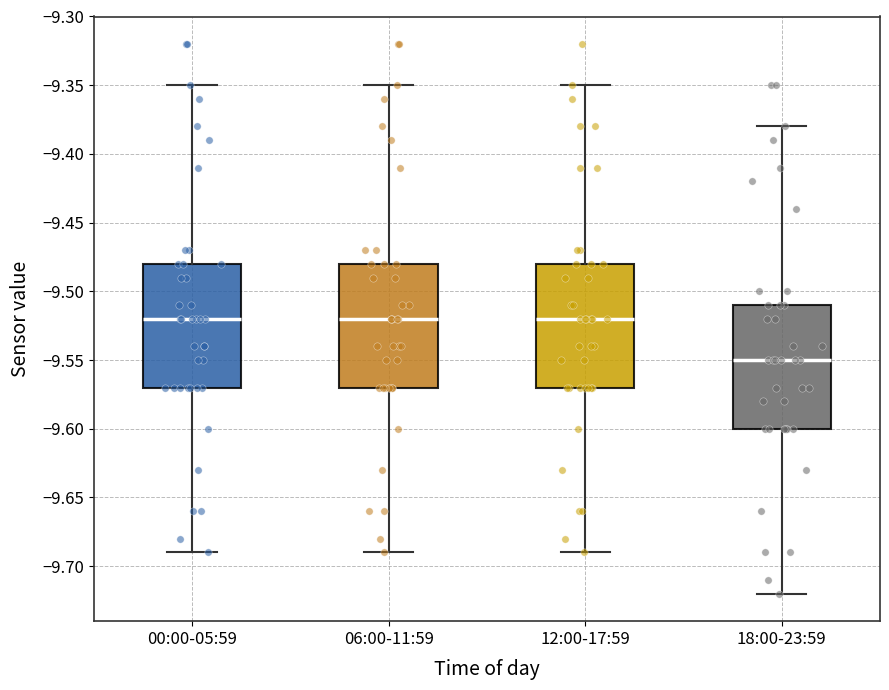

Reading left to right, transcribe this box plot: for each box, give where its median line is, the range the box spans, and where its two whiskers end, as read against the y-axis. The values are not printed on the chart, so give them approximately, as read against the axis.

00:00-05:59: median -9.52, box -9.57 to -9.48, whiskers -9.69 to -9.35
06:00-11:59: median -9.52, box -9.57 to -9.48, whiskers -9.69 to -9.35
12:00-17:59: median -9.52, box -9.57 to -9.48, whiskers -9.69 to -9.35
18:00-23:59: median -9.55, box -9.60 to -9.51, whiskers -9.72 to -9.38